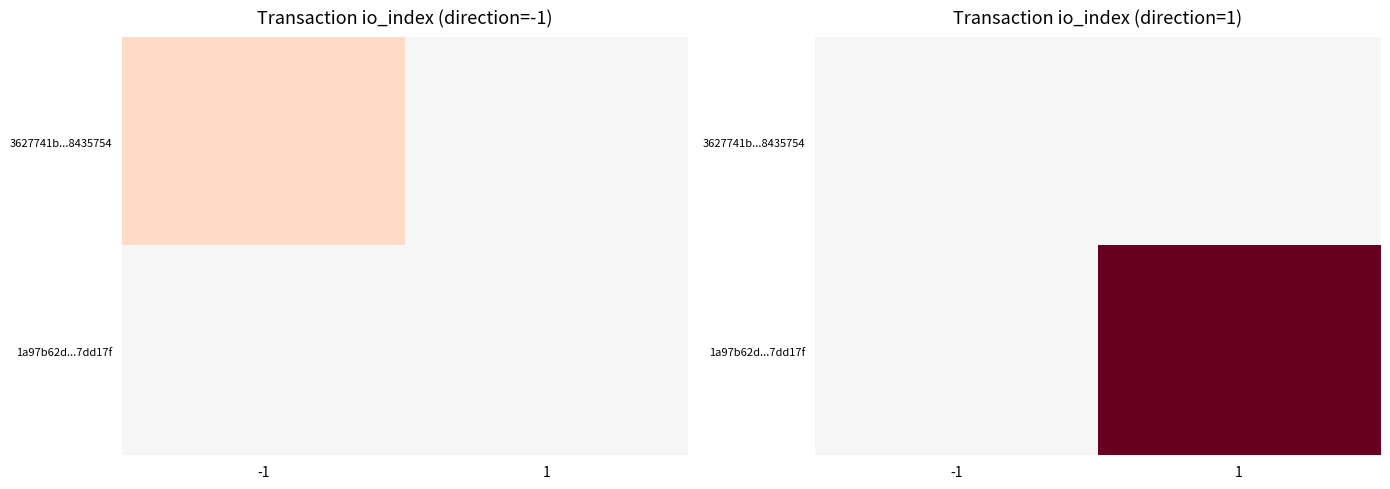

List the series in order of their overall mean, highest first.

1a97b62d...7dd17f, 3627741b...8435754